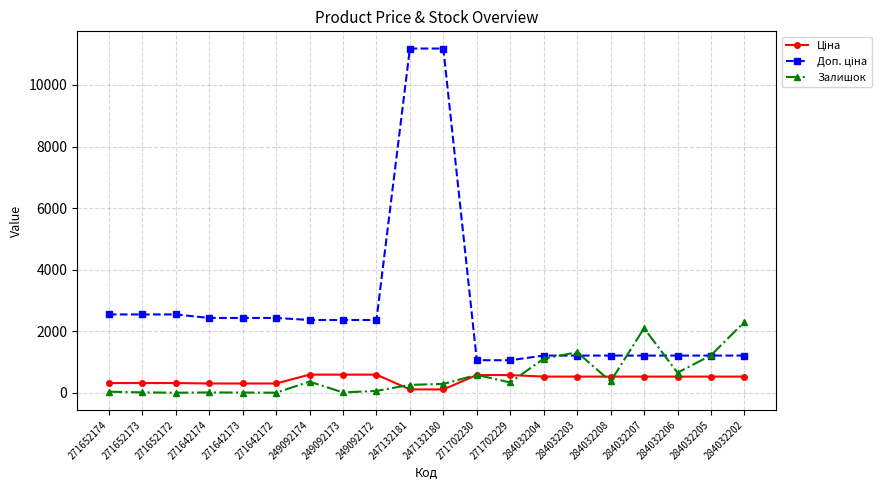

What is the greatest value displayed?

11182.0